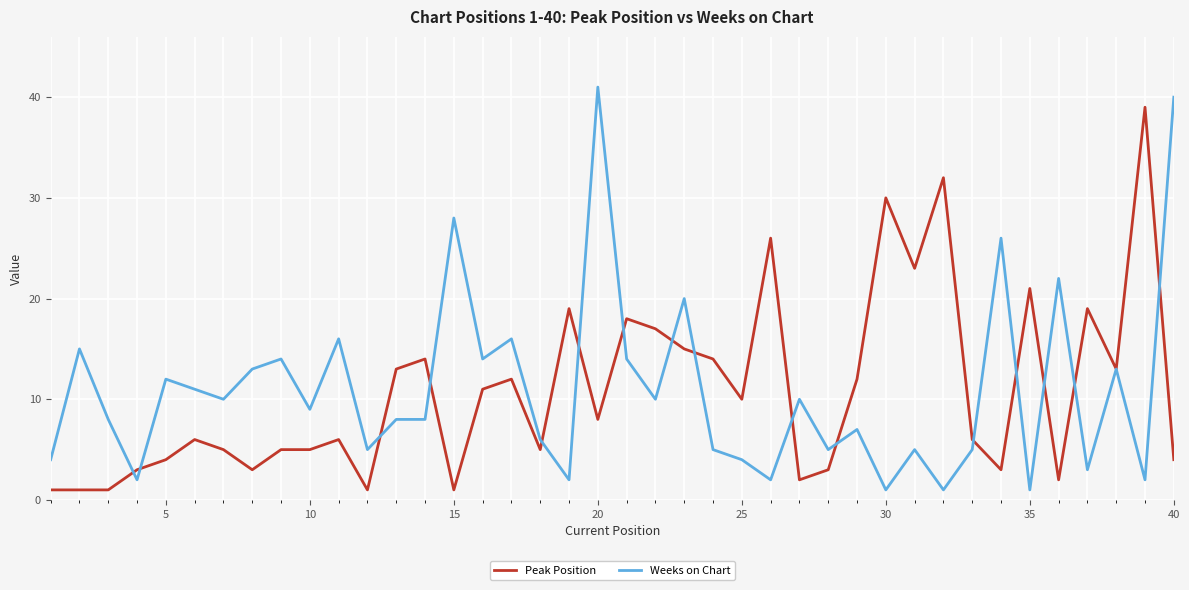

List the series in order of their peak value, lowest first.

Peak Position, Weeks on Chart